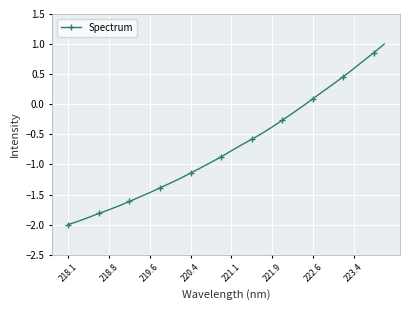

What is the difference between the second highest and minimum values?

2.9